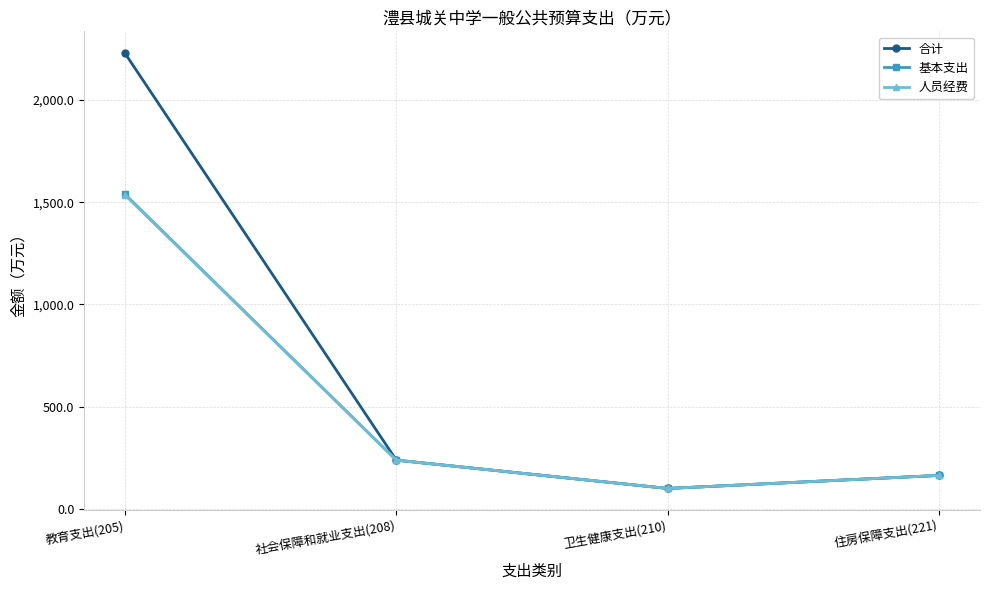

How many lines are shown in the chart?

3